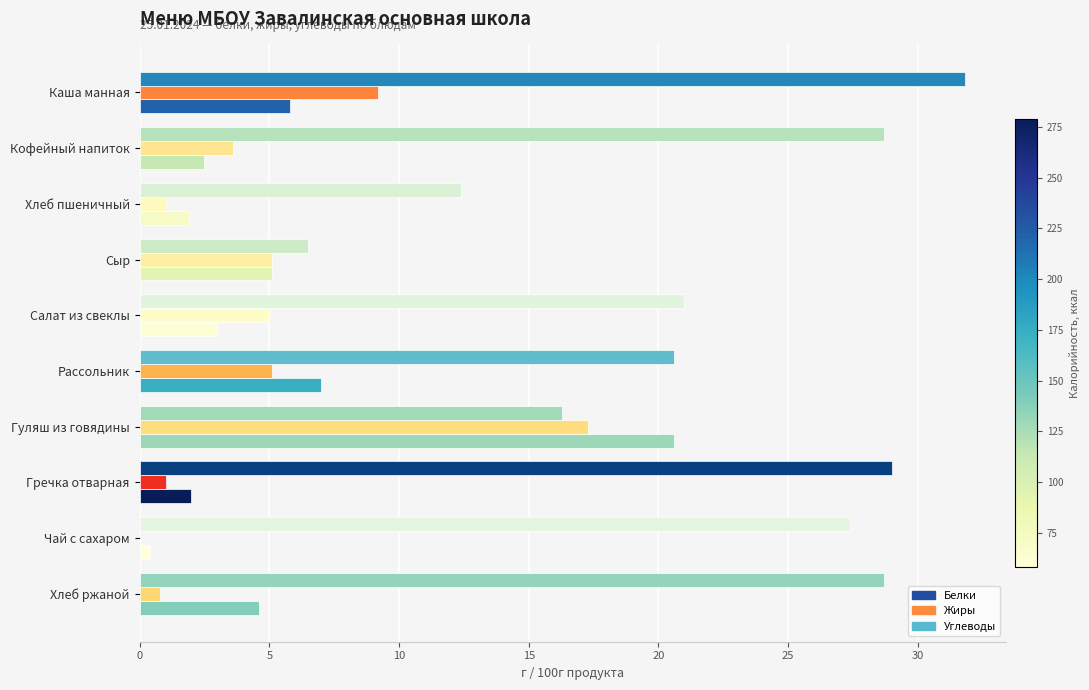

True or false: Жиры has a value of 7.8 at Рассольник.

False